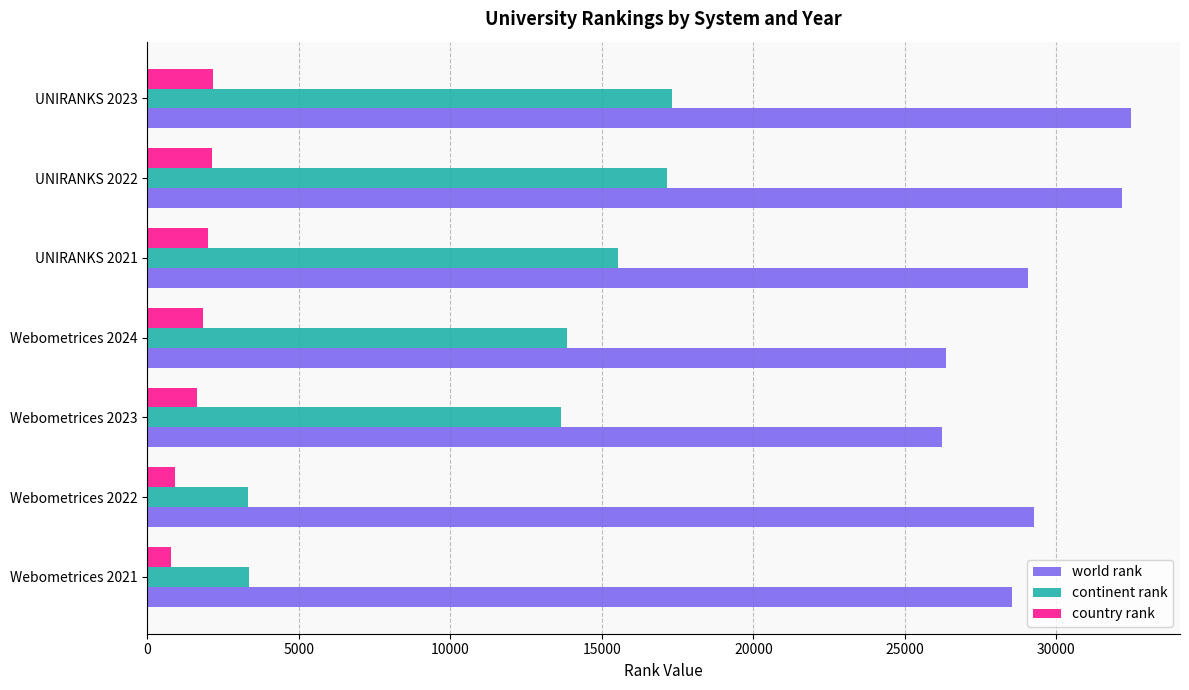

How many values in the country rank series are below 1823?

3